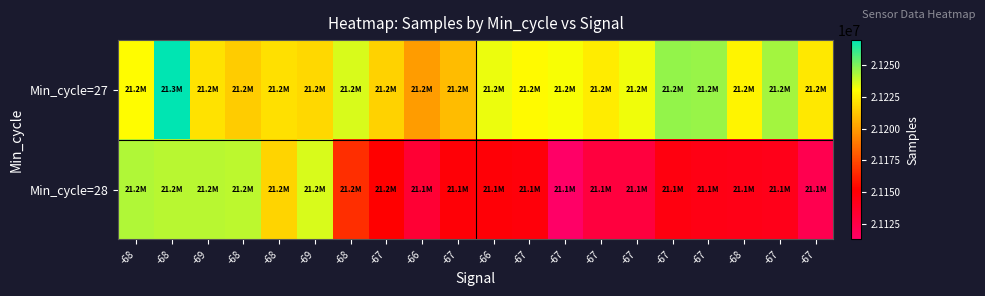

How many categories are shown in the chart?

20